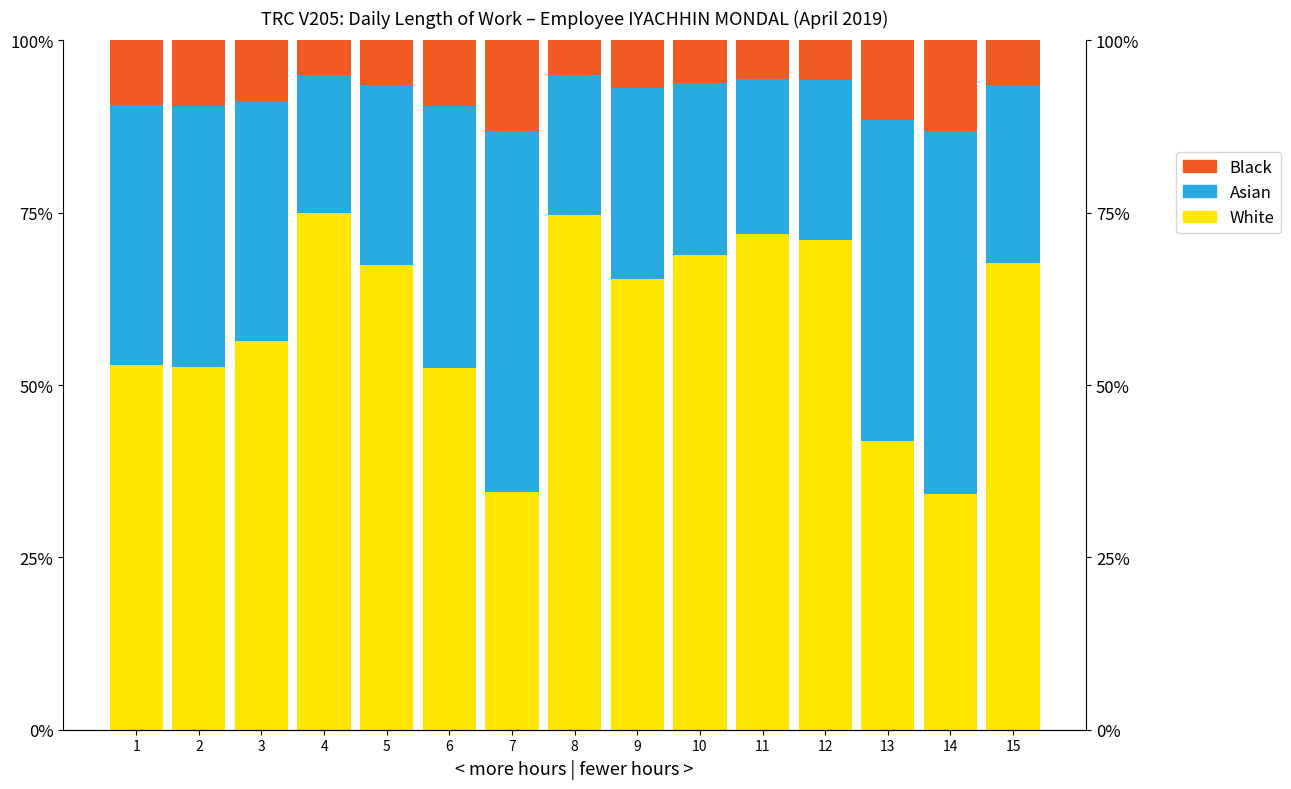

Read the Asian value at 2.

38.0